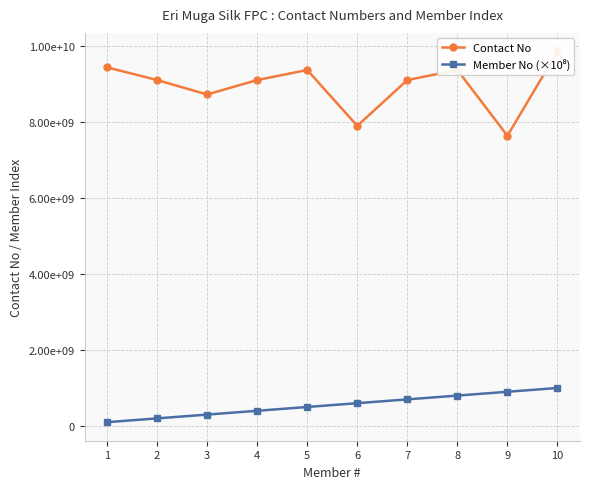

The value of Member No (×10⁸) at 1 is 100000000. True or false?

True